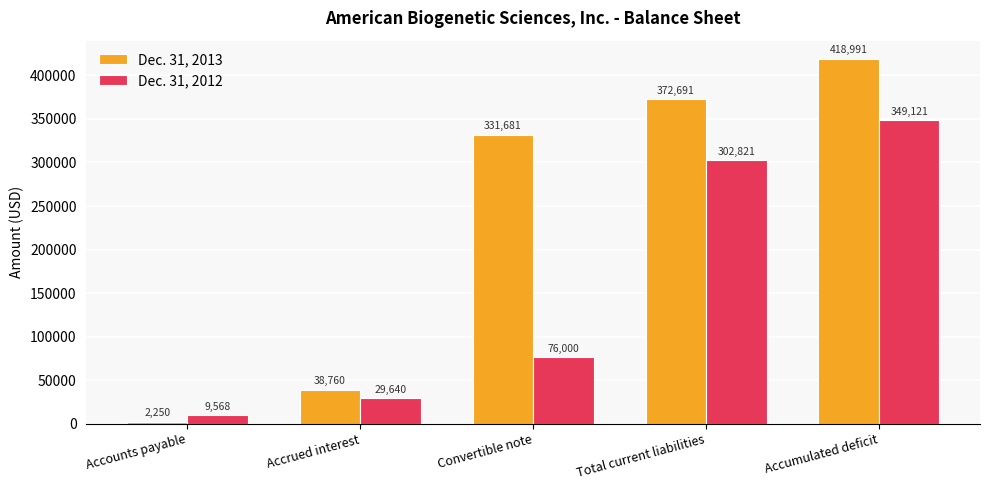

At which label does Dec. 31, 2012 reach its peak?

Accumulated deficit